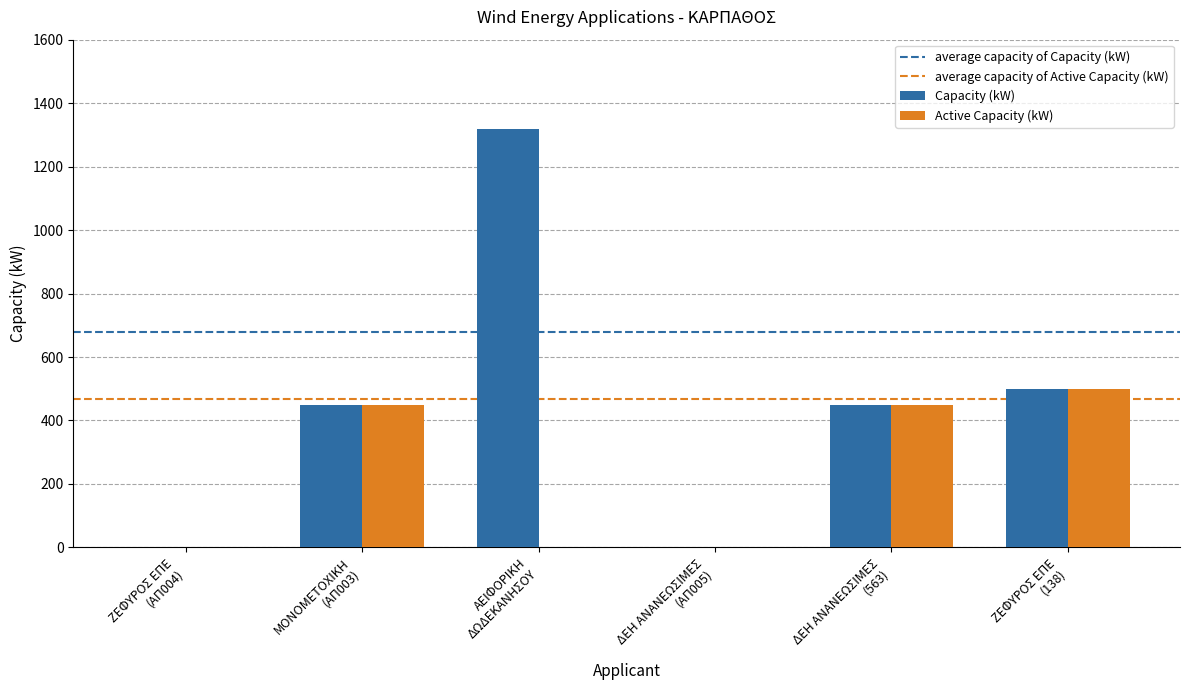

What is the maximum value for Active Capacity (kW)?

500